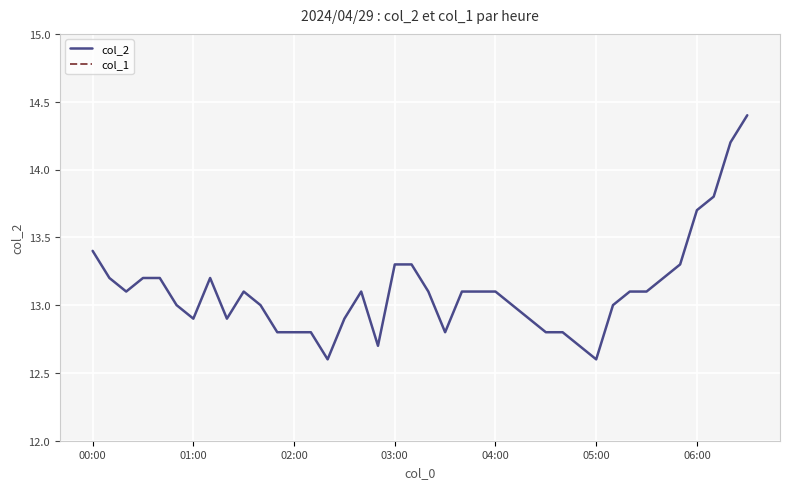

Which series has the largest total across all categories?

col_2